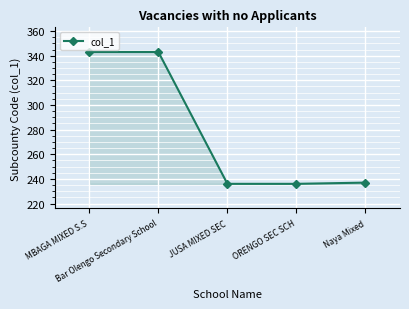

What is the sum of all values?

1395